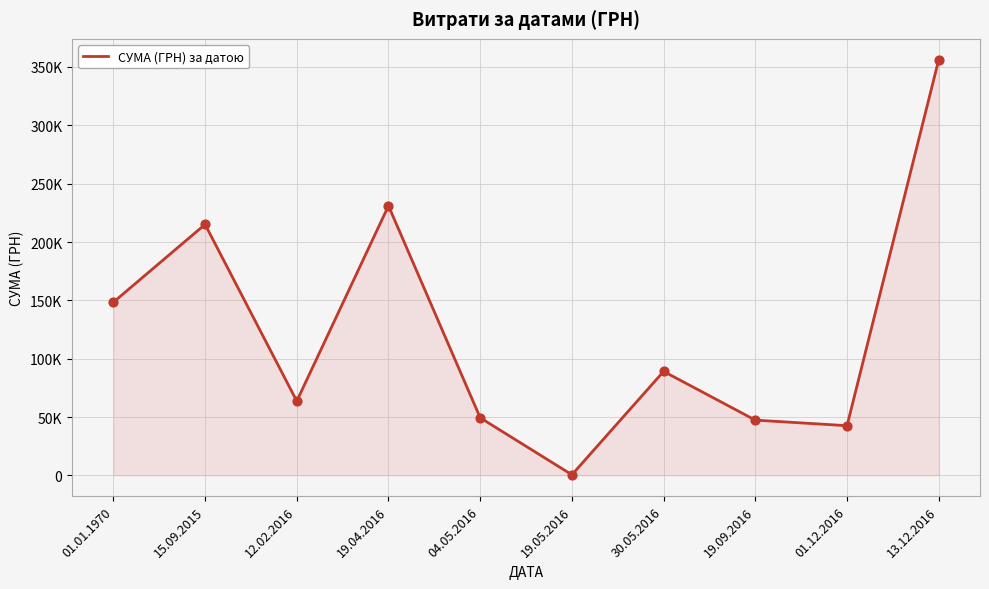

Between 19.04.2016 and 19.09.2016, which is larger?

19.04.2016